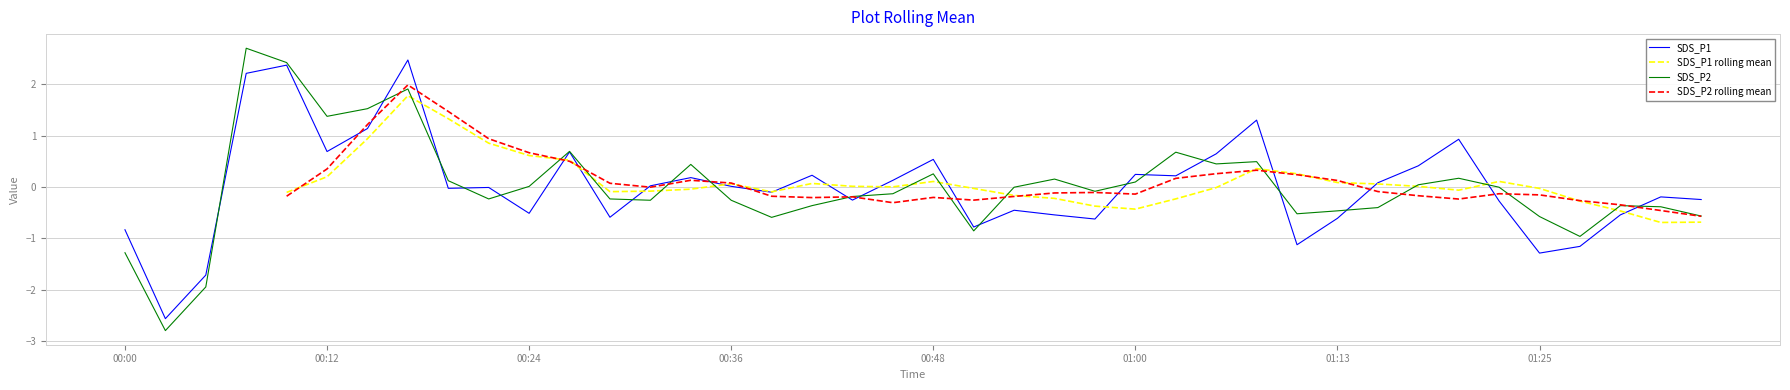

The value of SDS_P2 at 01:25 is -0.6. True or false?

True